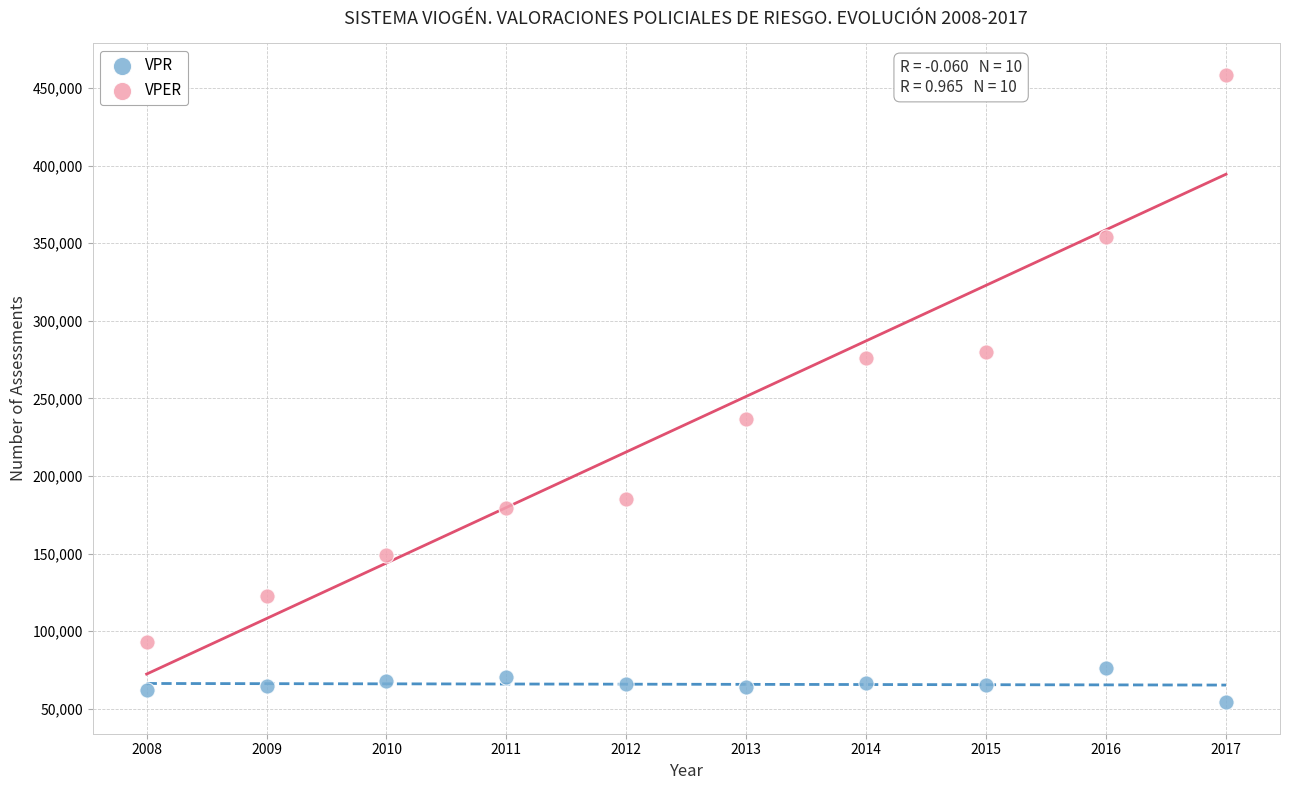

Which series has the widest spread of Y values?

VPER